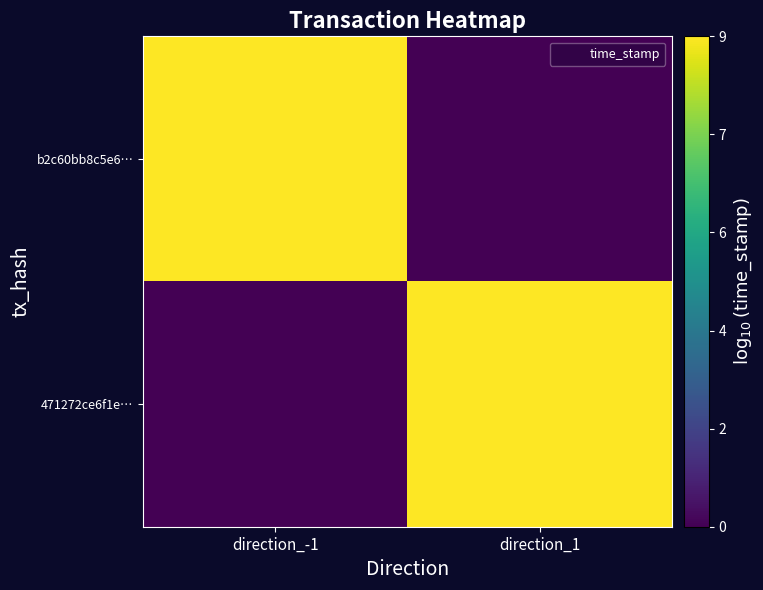

Which series changed the most between direction_-1 and direction_1?

b2c60bb8c5e6…